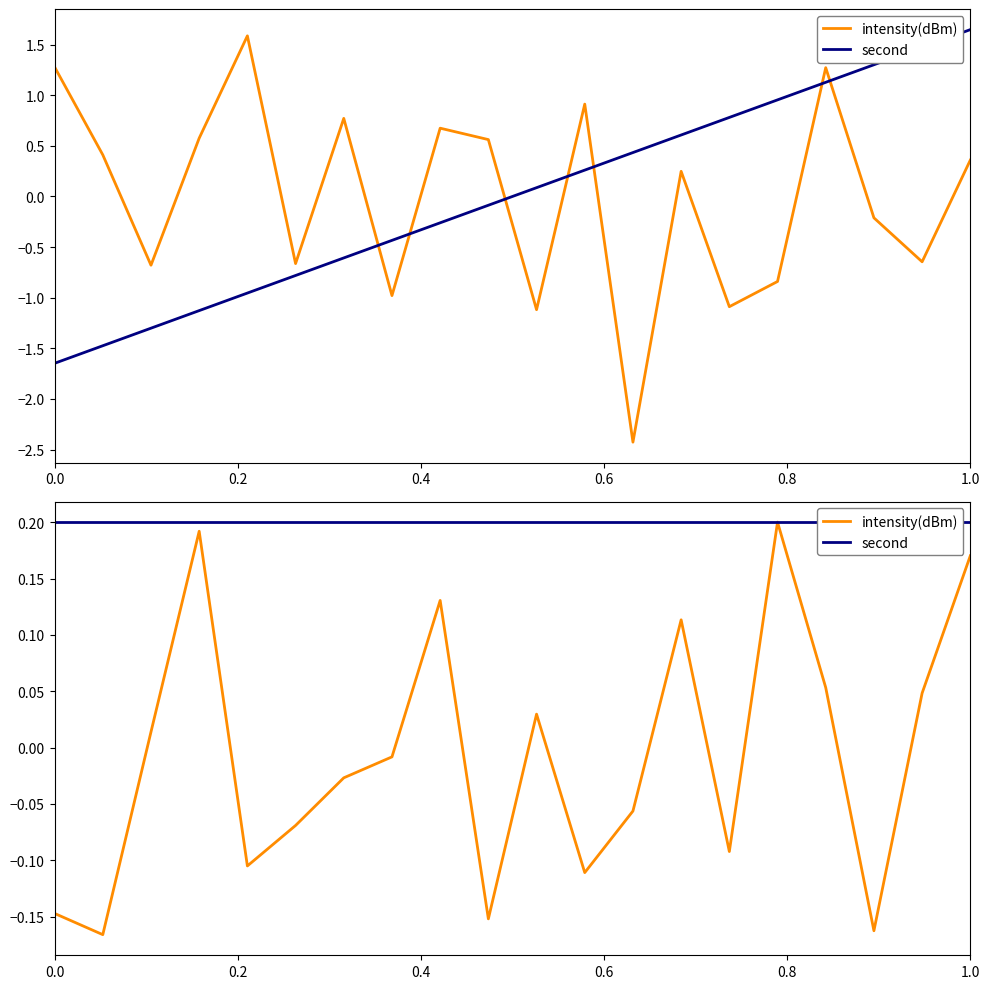

True or false: second and intensity(dBm) cross at least once.

True